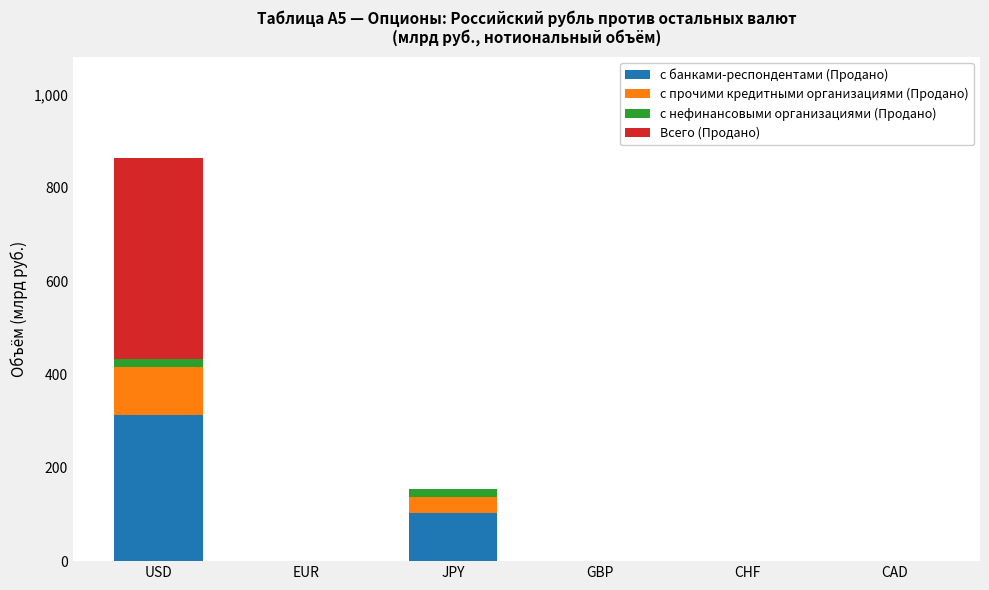

Reading left to right, transcribe the values for с банками-респондентами (Продано).

USD=313.4	EUR=0.0	JPY=102.6	GBP=0.0	CHF=0.0	CAD=0.0